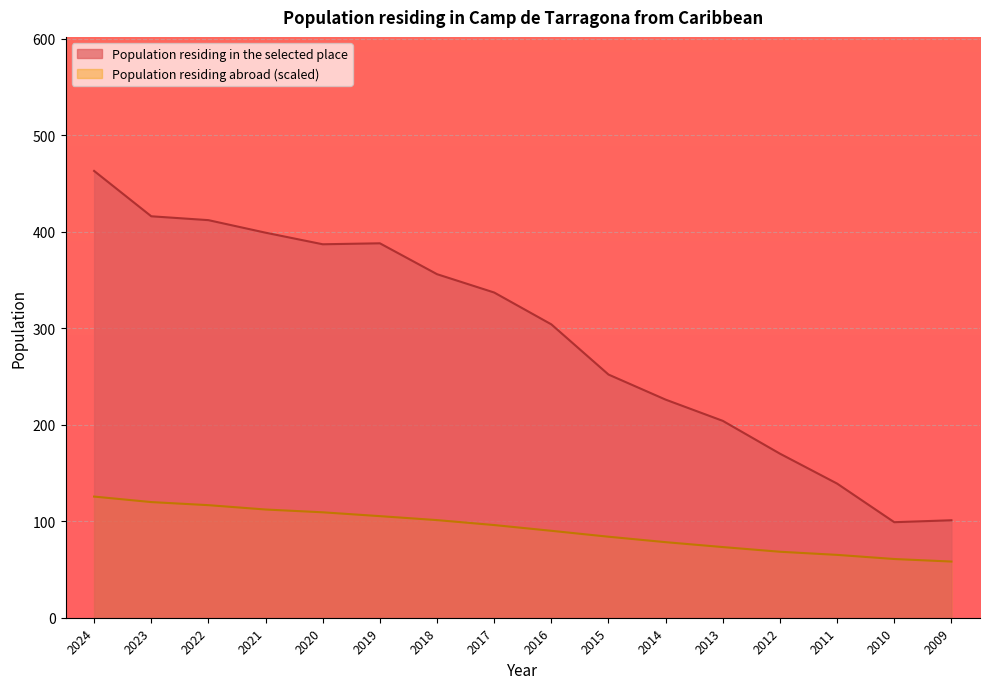

True or false: Population residing in the selected place and Population residing abroad cross at least once.

False